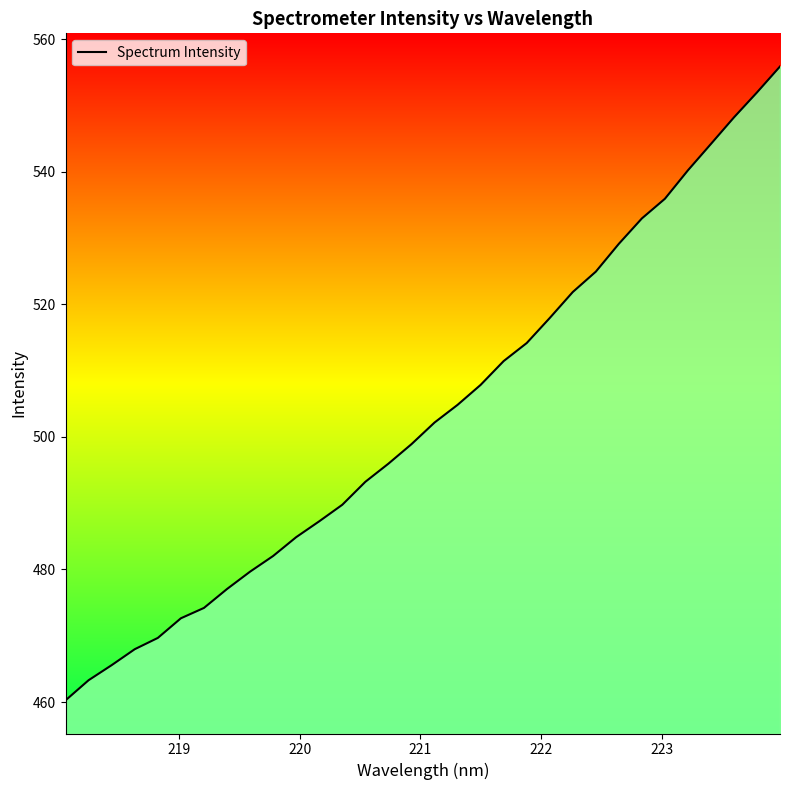

What is the minimum value shown in the chart?

460.3